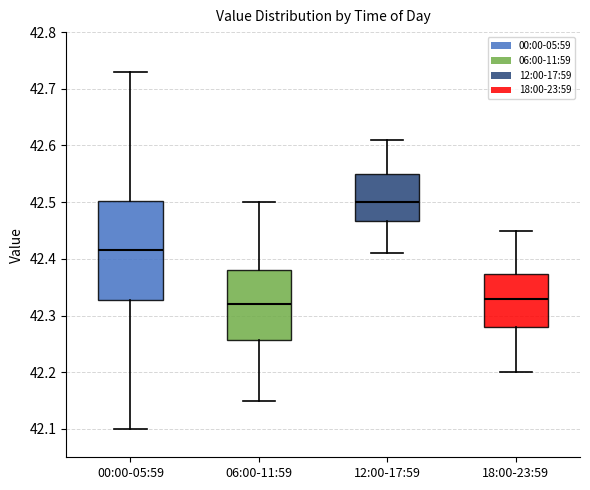

Reading left to right, transcribe this box plot: for each box, give where its median line is, the range the box spans, and where its two whiskers end, as read against the y-axis. The values are not printed on the chart, so give them approximately, as read against the axis.

00:00-05:59: median 42.42, box 42.33 to 42.50, whiskers 42.10 to 42.73
06:00-11:59: median 42.32, box 42.26 to 42.38, whiskers 42.15 to 42.50
12:00-17:59: median 42.50, box 42.47 to 42.55, whiskers 42.41 to 42.61
18:00-23:59: median 42.33, box 42.28 to 42.37, whiskers 42.20 to 42.45